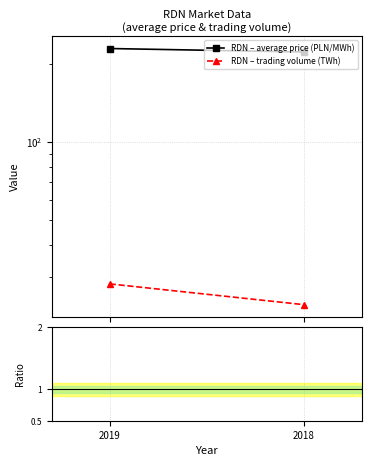

What is the sum of all RDN – trading volume (TWh) values?

51.9